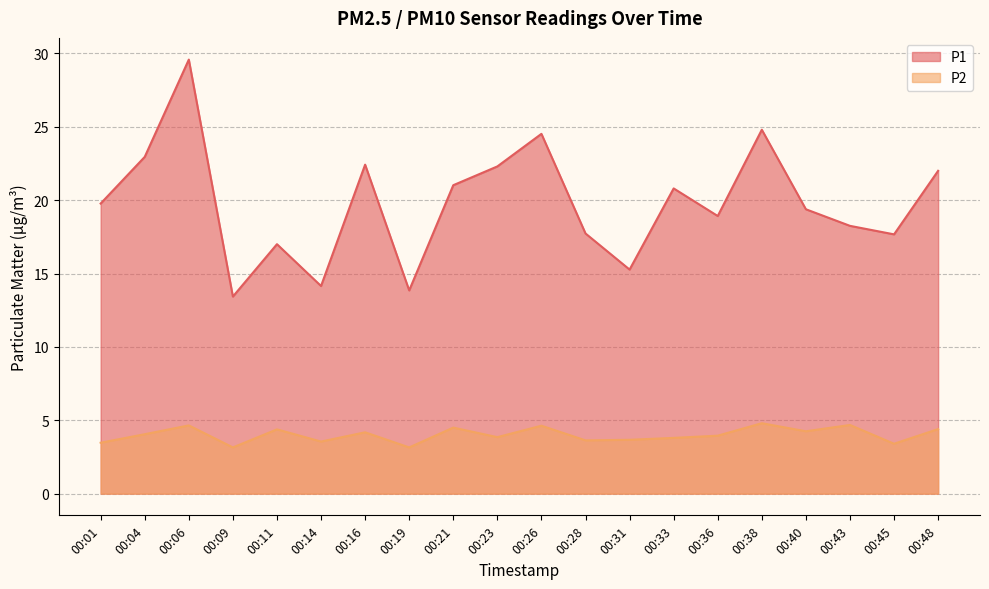

How many values in the P1 series are below 19?

9